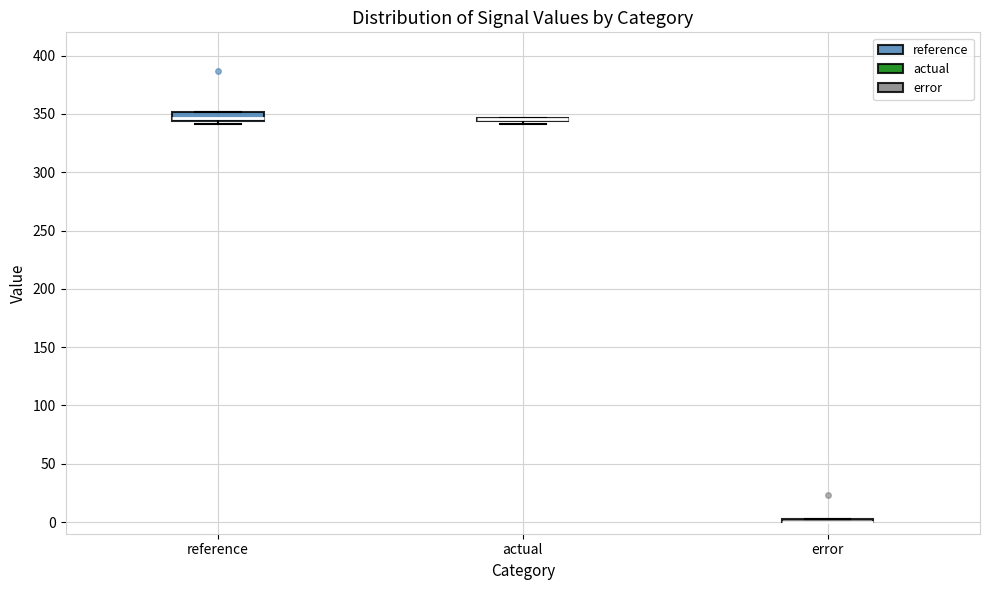

Where is the upper edge of the box for error on the y-axis? The values are not printed on the chart, so give them approximately, as read against the axis.

5